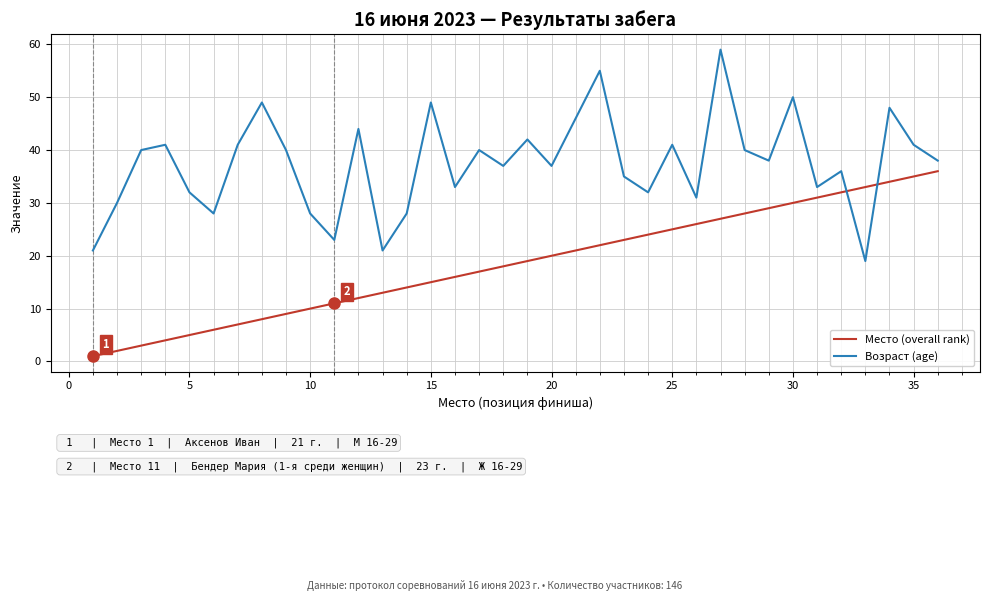

What is the difference between the maximum and minimum values in the Возраст (age) series?

40